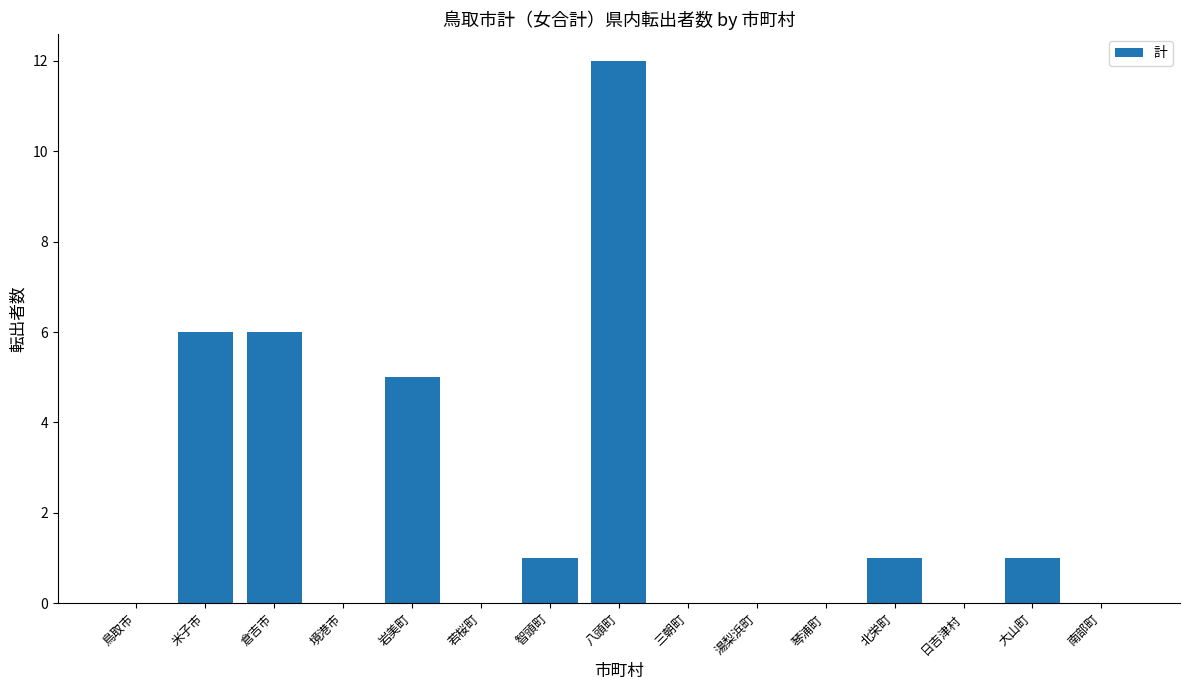

What is the sum of all values?

32